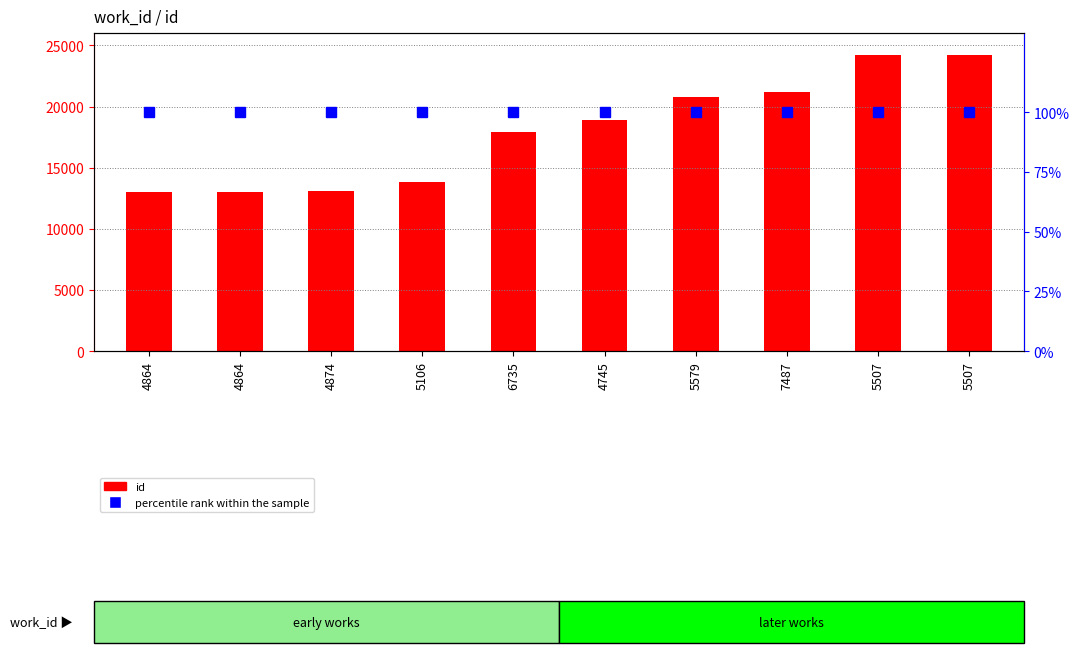

Rank the series by their maximum value, from lowest to highest.

percentile rank within the sample, id